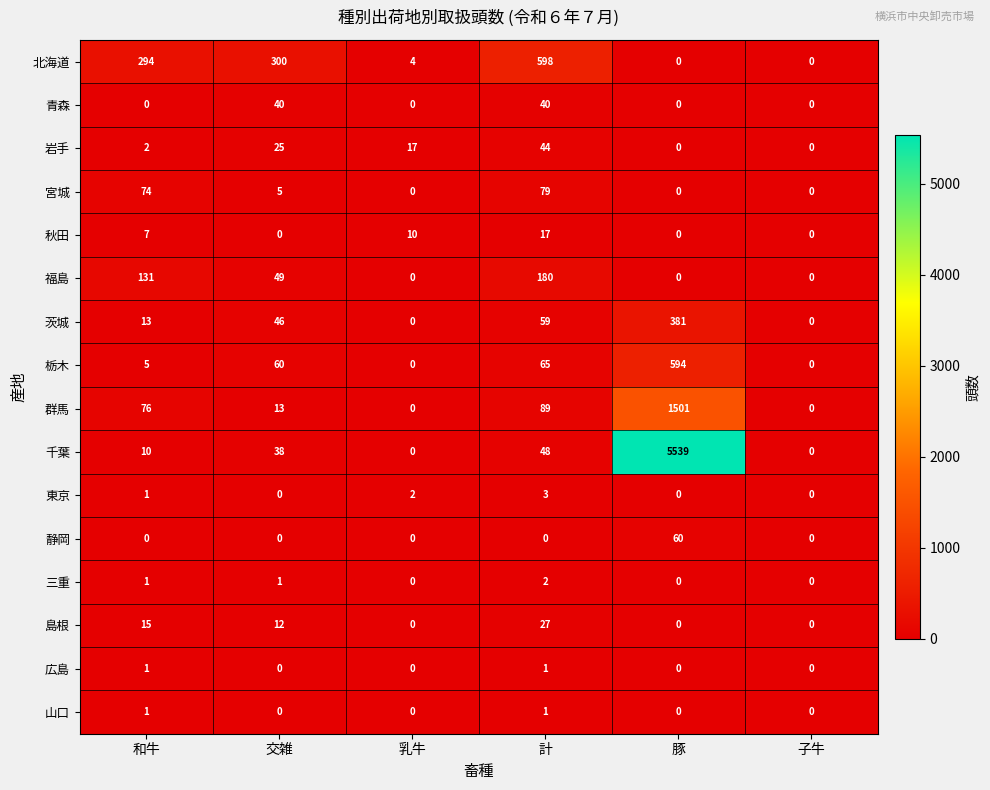

What is the approximate value of 千葉 at 交雑, to the nearest 10?

40